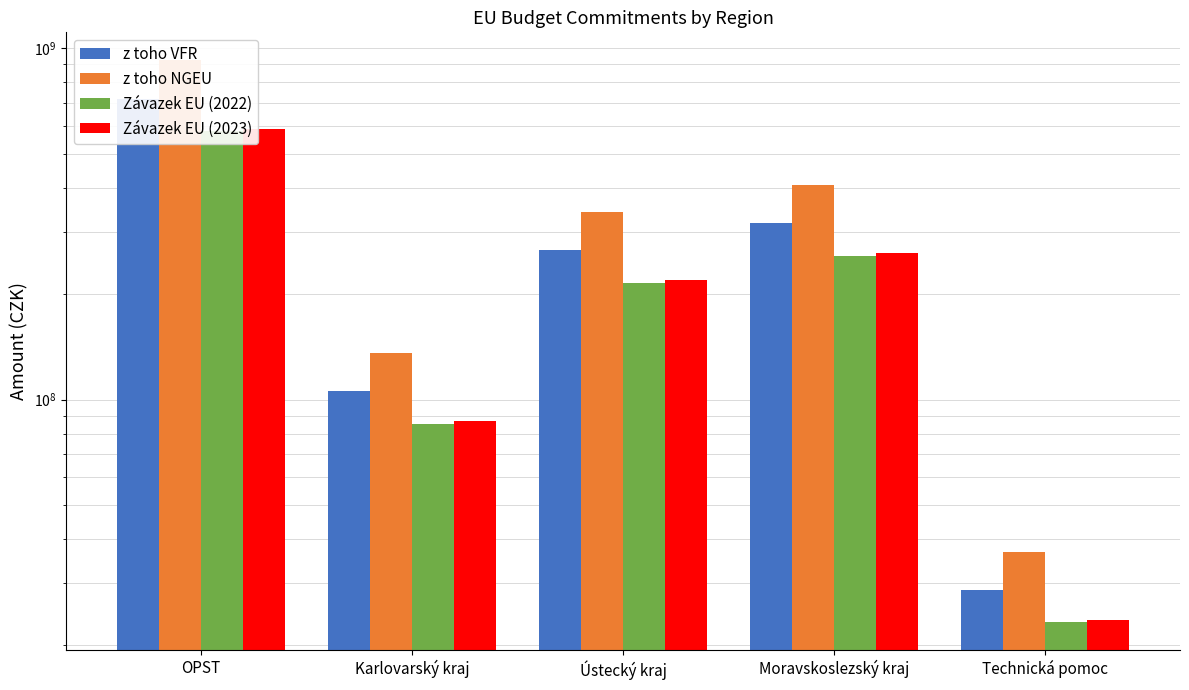

What is the lowest value of the Závazek EU (2023) series?

23591925